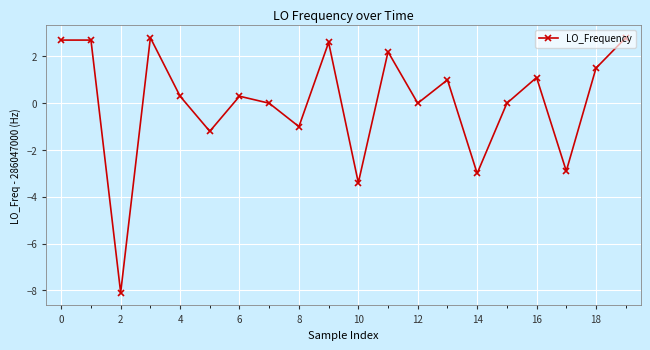

How many interior local valleys (lower than both neighbors) does the data have?

7